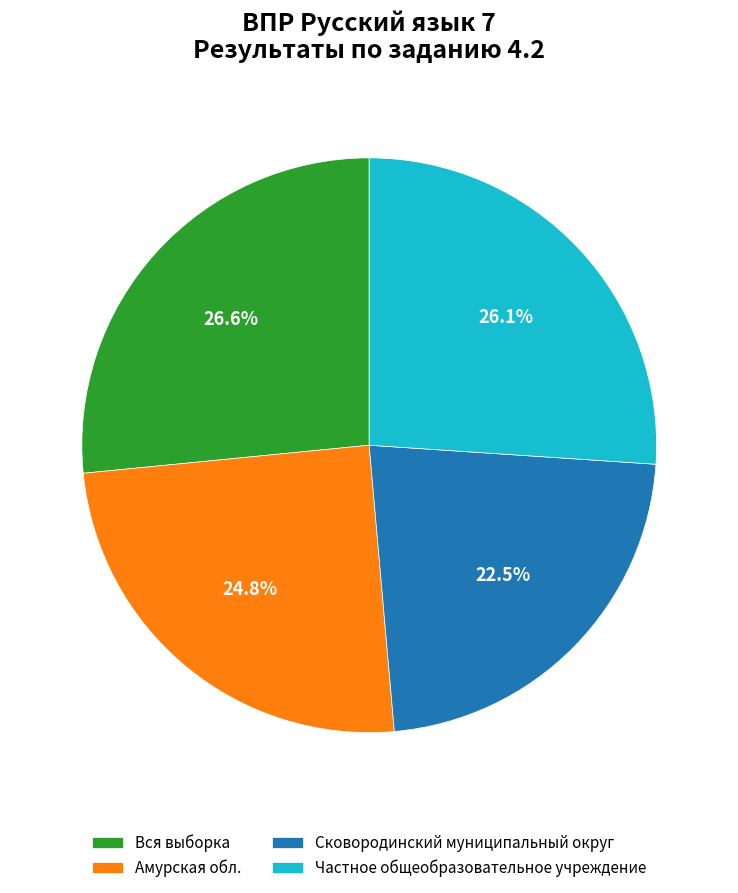

What is the ratio of the value at Вся выборка to the value at Амурская обл.?

1.1